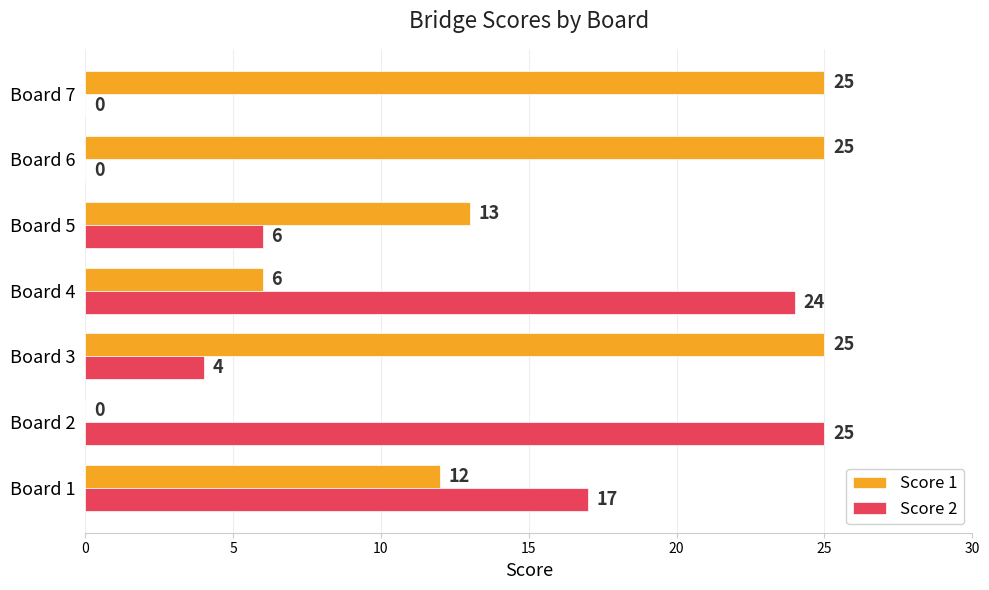

What is the sum of all Score 2 values?

76